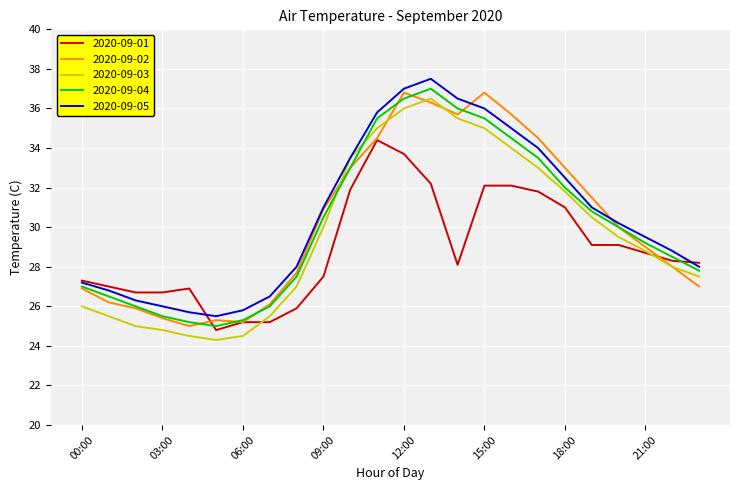

What is the minimum value shown in the chart?

24.3